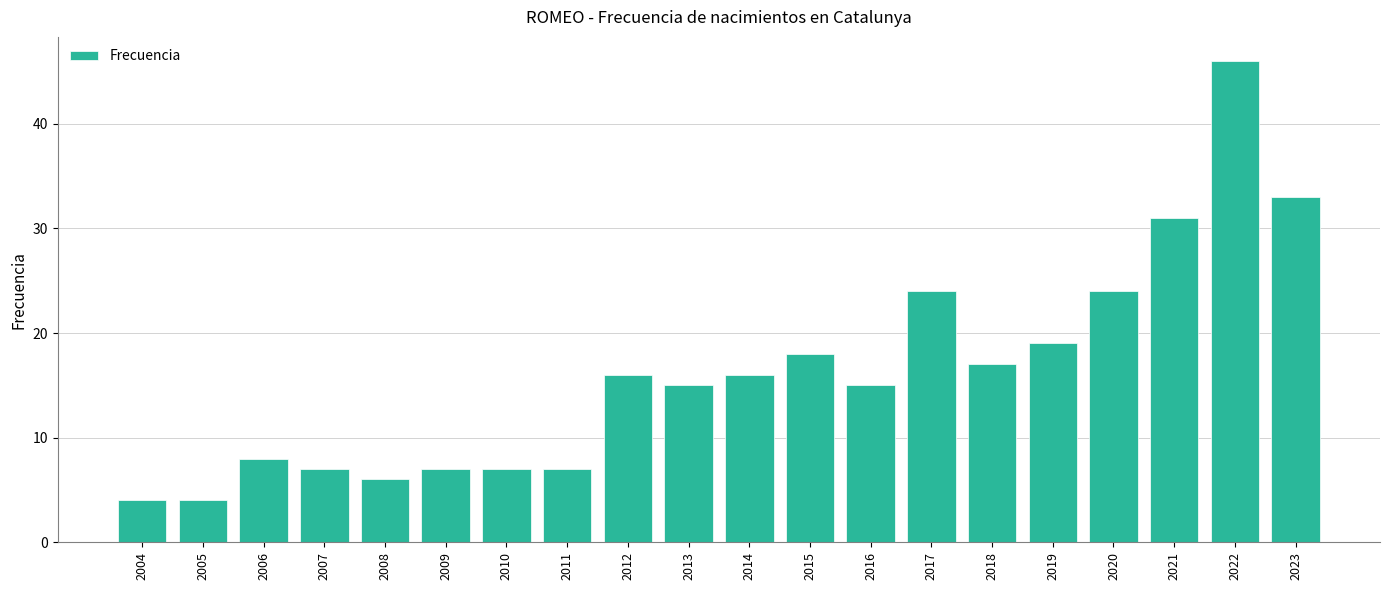

The chart shows a value of 6 at 2021. True or false?

False